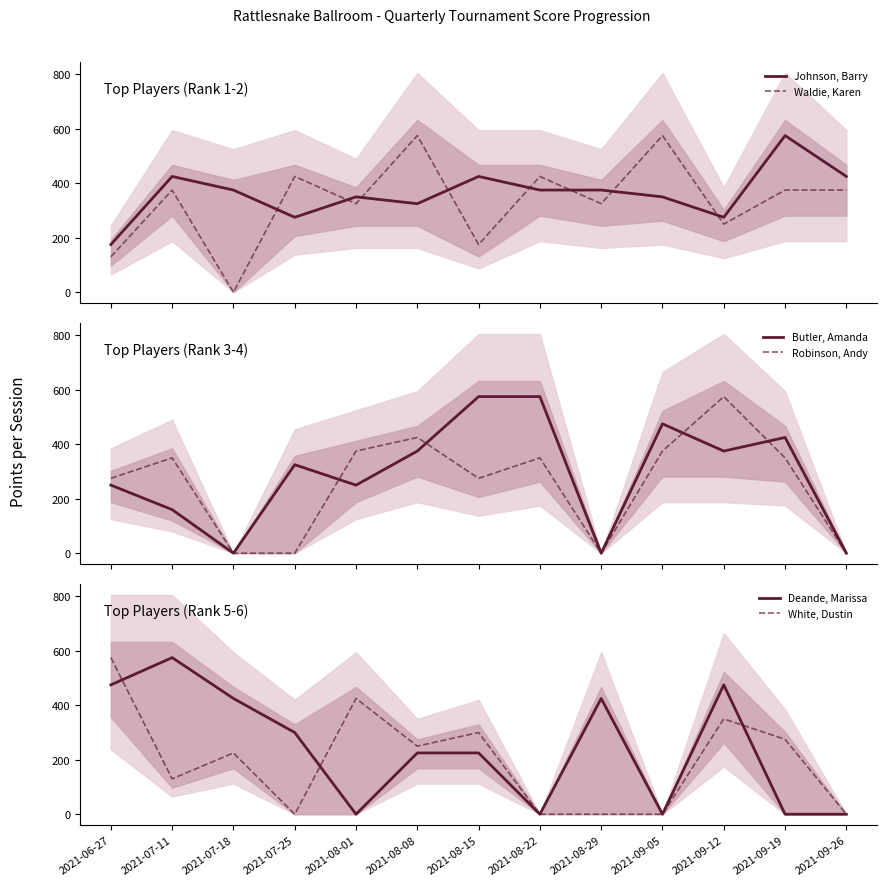

Does the chart have visible grid lines?

No